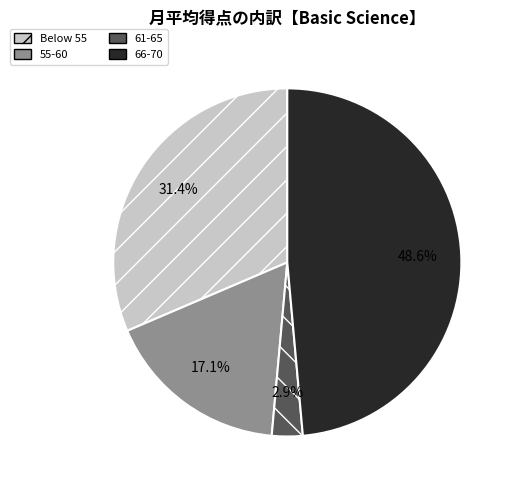

Is there any slice that represents more than half of the pie?

No